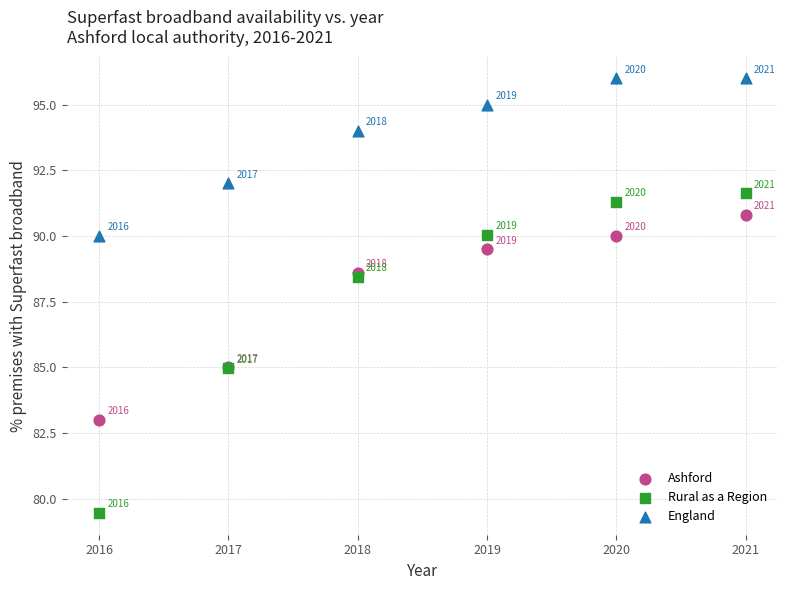

Which series reaches the minimum Y coordinate?

Rural as a Region